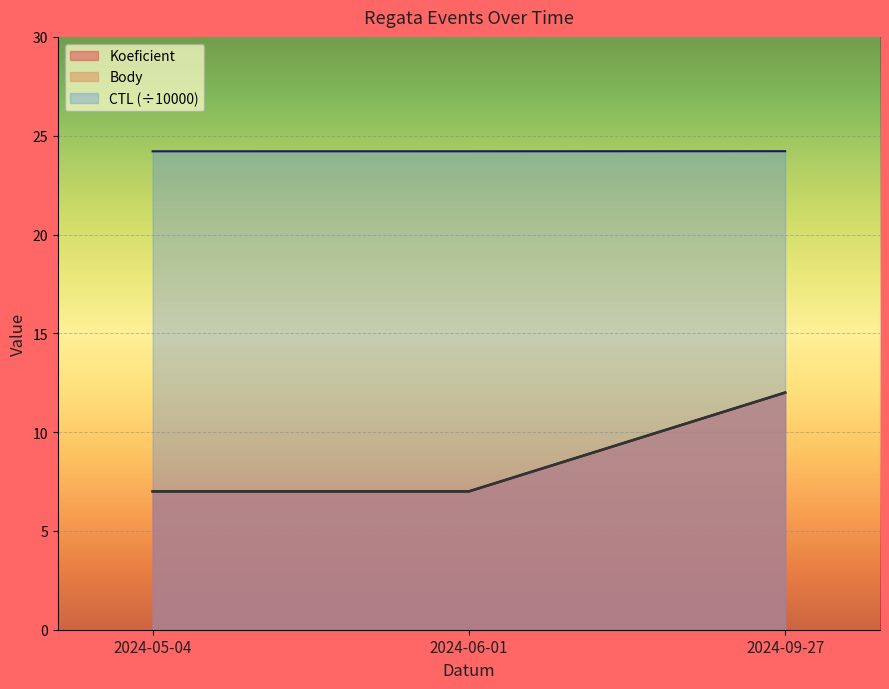

Reading right to left, transcribe all the data shown in this chart.

CTL: 24.2	24.2	24.2
Koeficient: 12.0	7.0	7.0
Body: 12.0	7.0	7.0